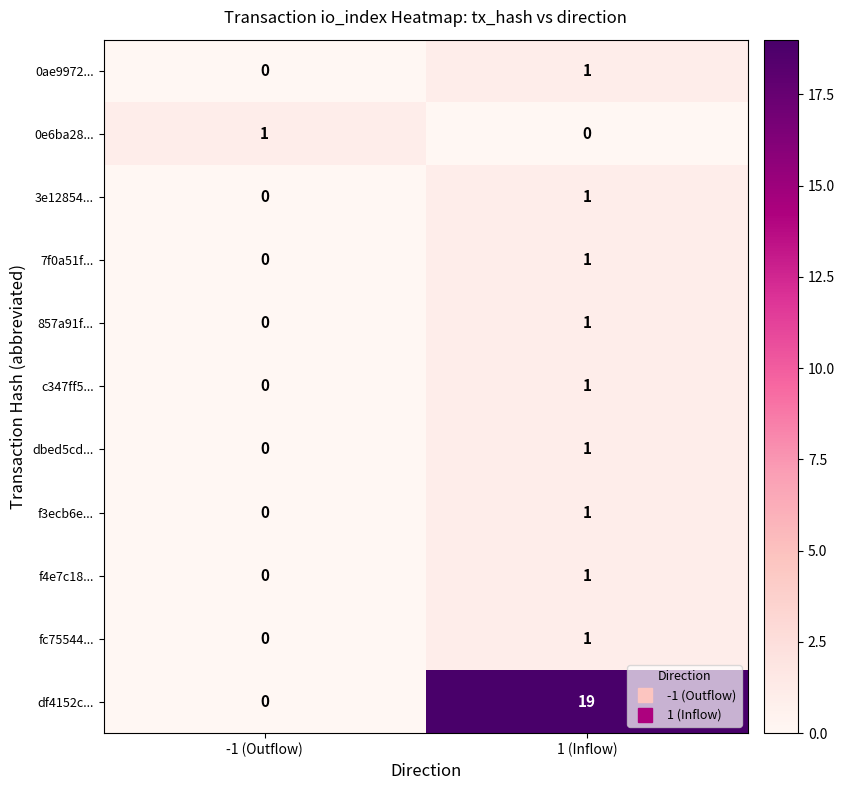

Reading left to right, list all the values displayed in this chart.

0ae9972...: -1 (Outflow)=0	1 (Inflow)=1
0e6ba28...: -1 (Outflow)=1	1 (Inflow)=0
3e12854...: -1 (Outflow)=0	1 (Inflow)=1
7f0a51f...: -1 (Outflow)=0	1 (Inflow)=1
857a91f...: -1 (Outflow)=0	1 (Inflow)=1
c347ff5...: -1 (Outflow)=0	1 (Inflow)=1
dbed5cd...: -1 (Outflow)=0	1 (Inflow)=1
f3ecb6e...: -1 (Outflow)=0	1 (Inflow)=1
f4e7c18...: -1 (Outflow)=0	1 (Inflow)=1
fc75544...: -1 (Outflow)=0	1 (Inflow)=1
df4152c...: -1 (Outflow)=0	1 (Inflow)=19